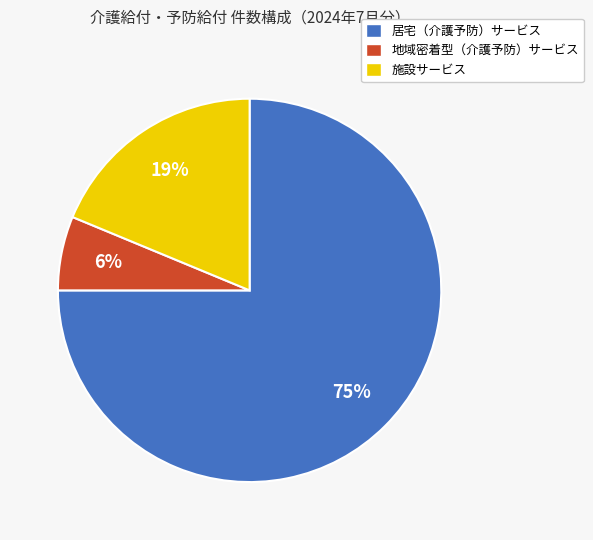

Does 居宅（介護予防）サービス represent more than half of the total?

Yes